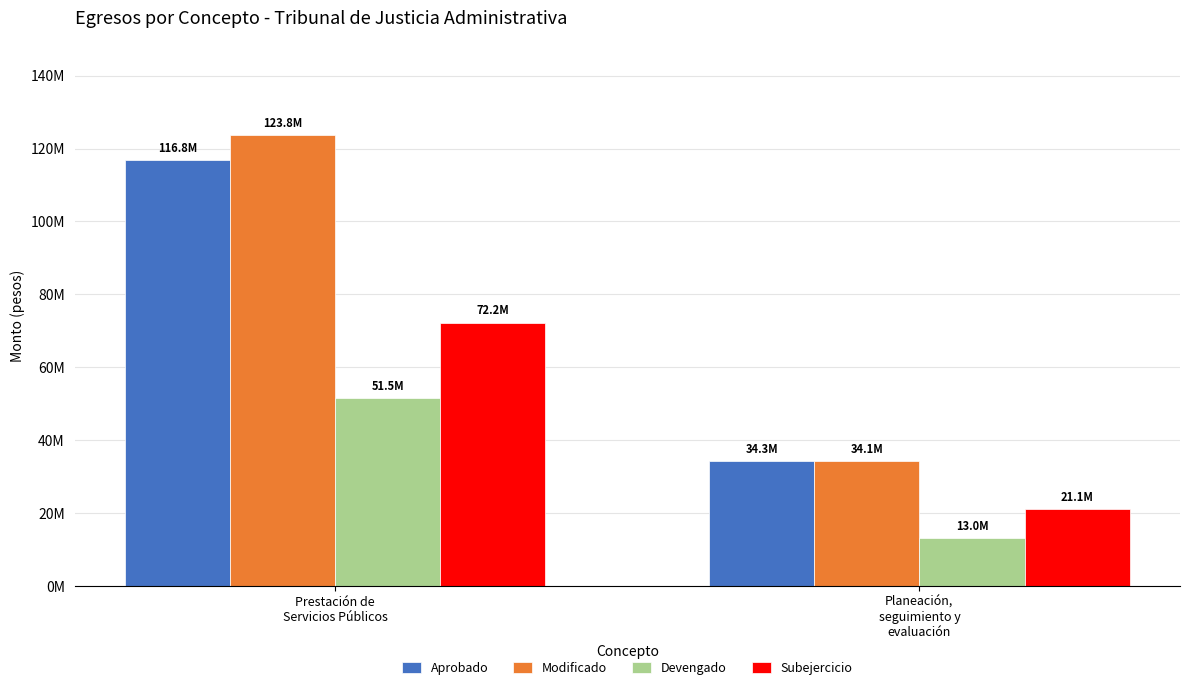

At which label is Devengado closest to 32268830?

Planeación,
seguimiento y
evaluación